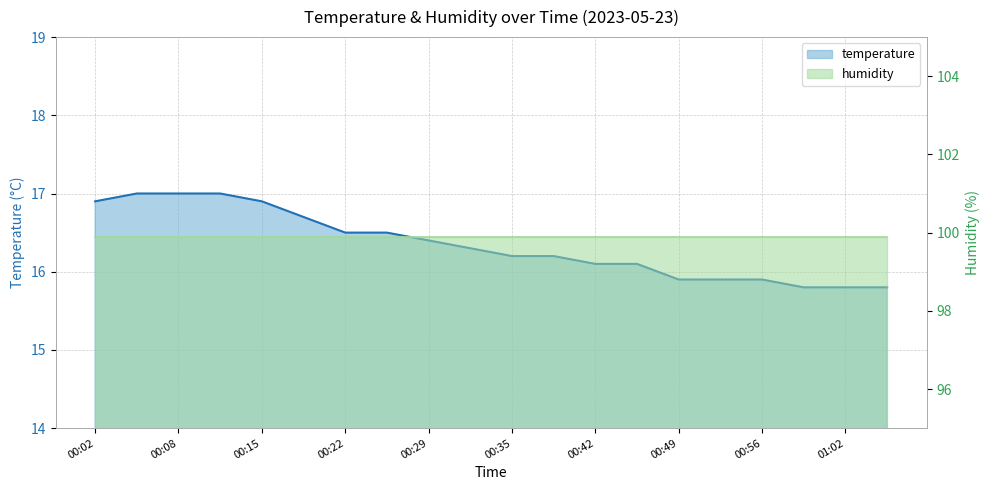

What is the label of the 7th point from the left?

00:22